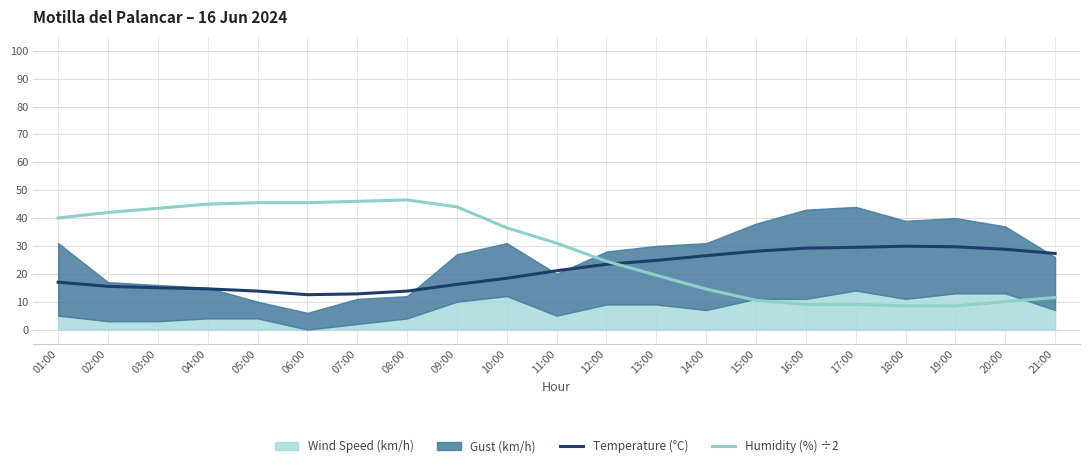

The value of Humidity (%) ÷2 at 17:00 is 9.0. True or false?

True